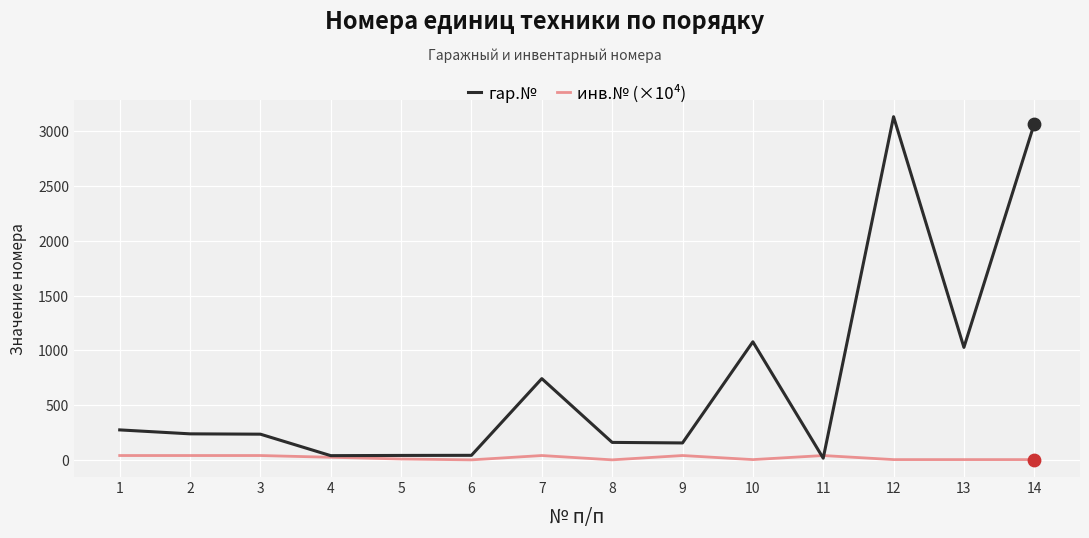

At how many categories does at least one series exceed 728?

5